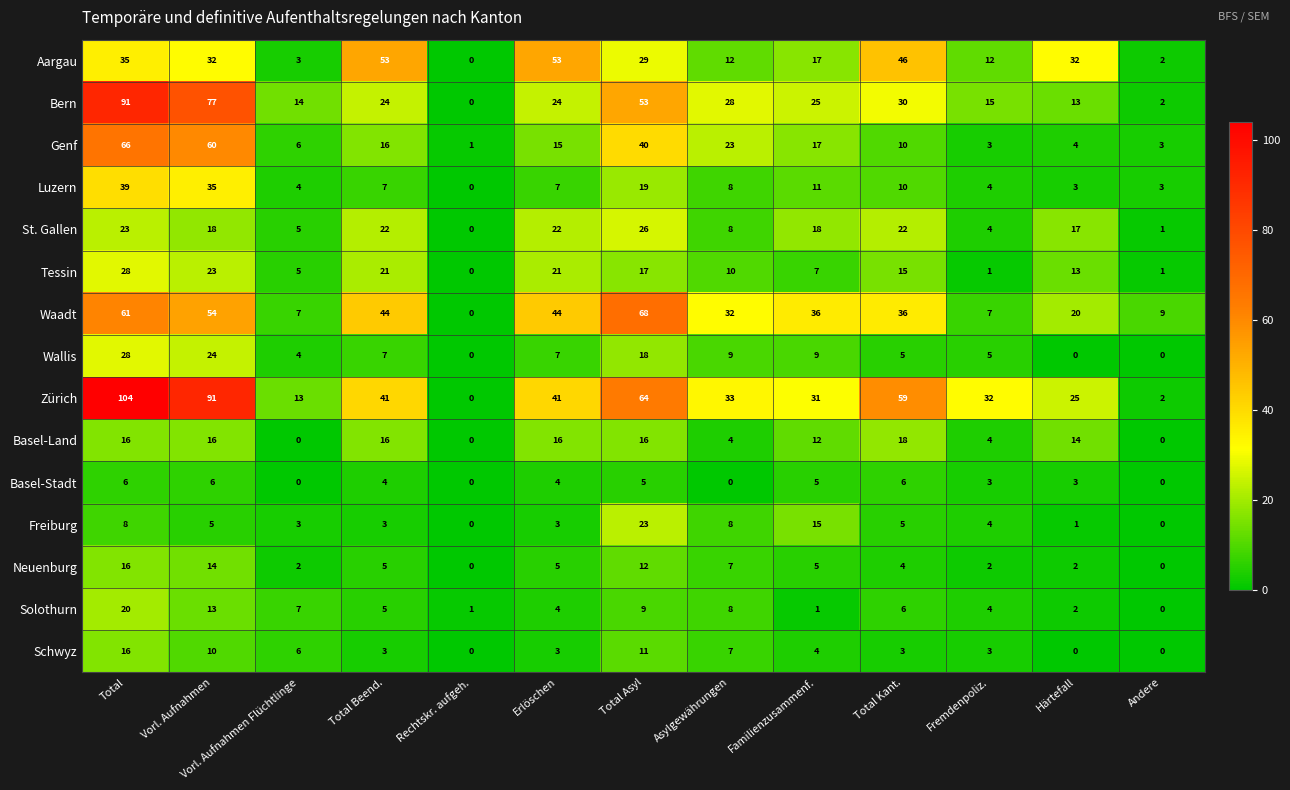

At which label is Genf closest to 33?

Total Asyl